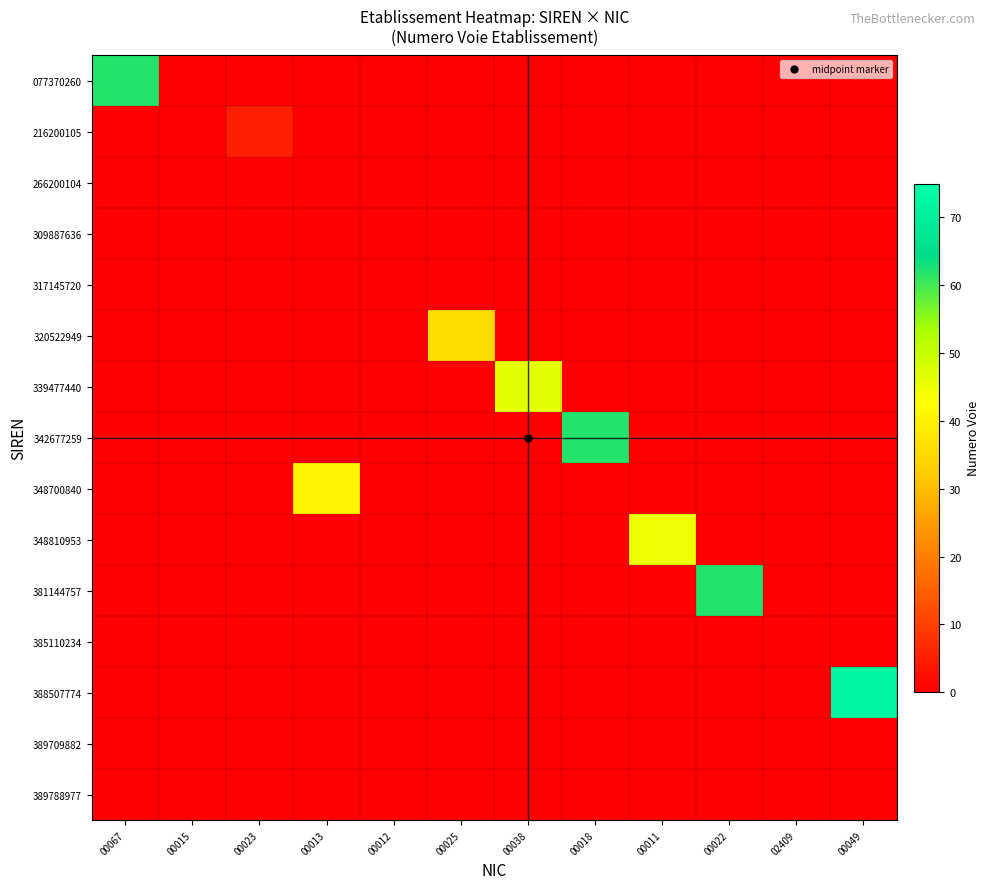

At which category does the chart reach its peak across all series?

00049